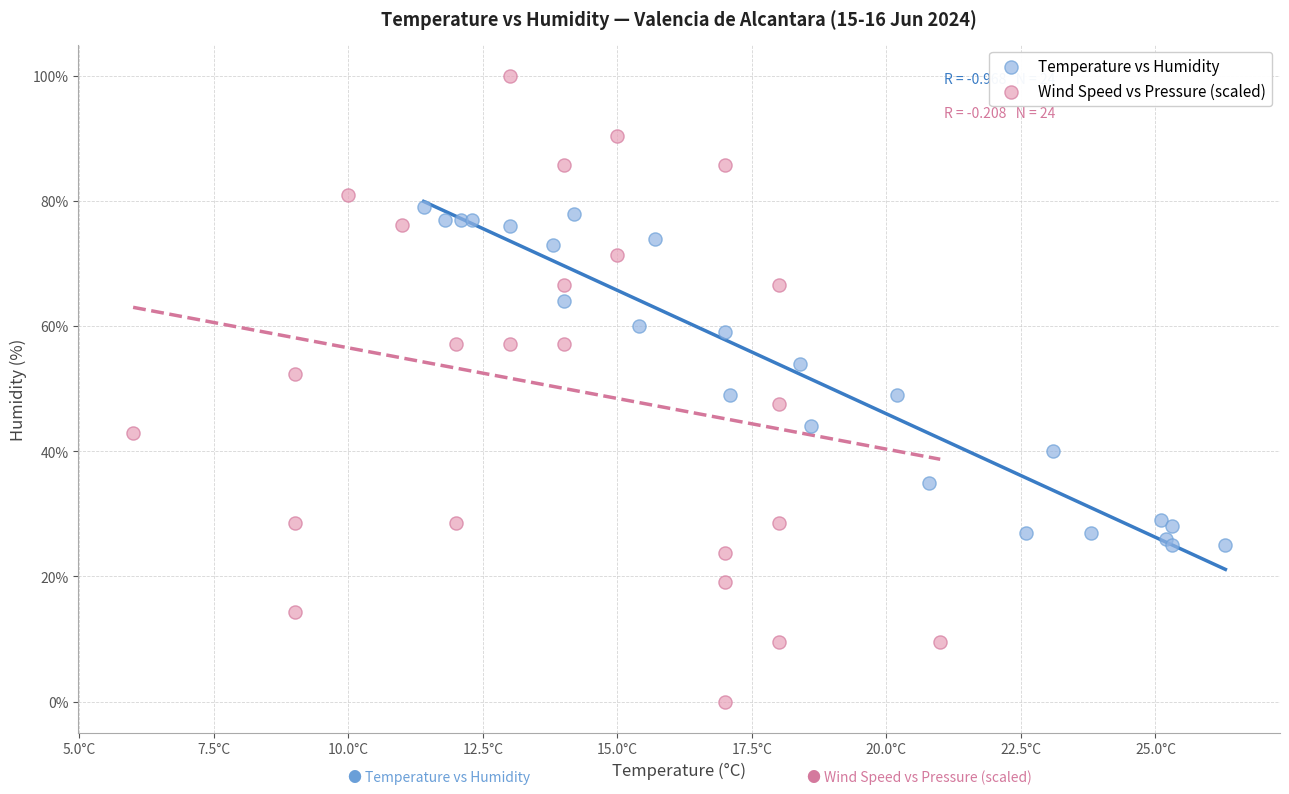

Which series reaches the maximum Y coordinate?

Wind Speed vs Pressure (scaled)